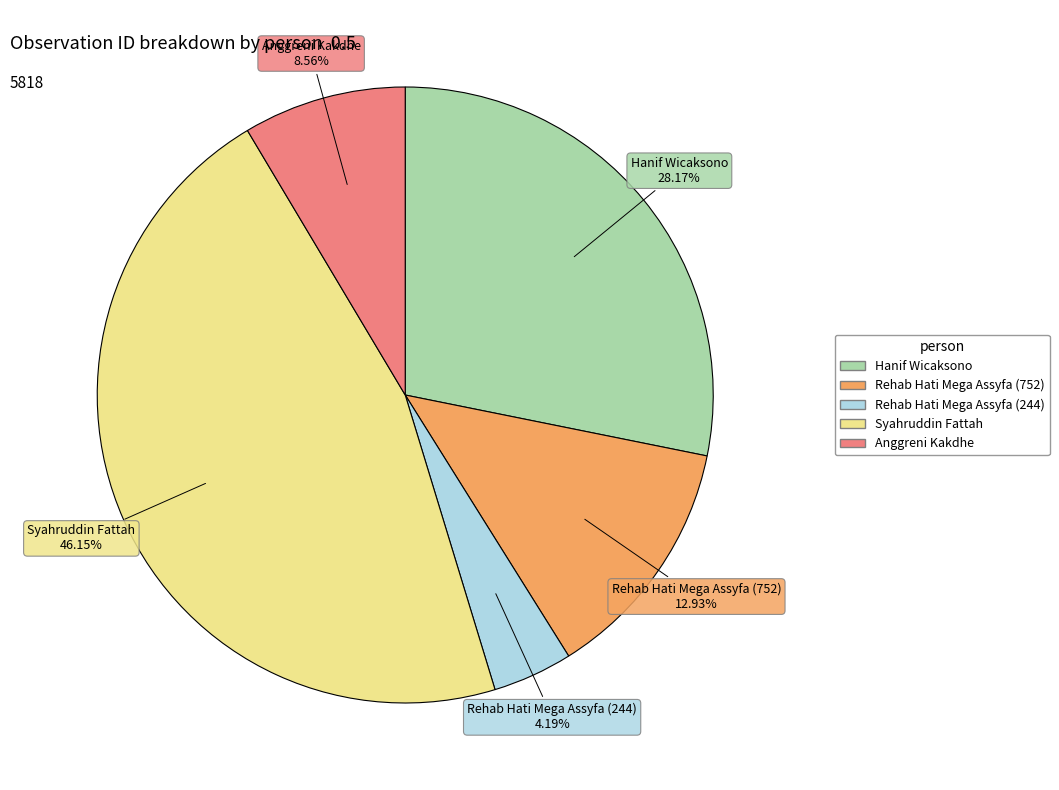

To the nearest percent, what percentage of the pie is Anggreni Kakdhe?

9%